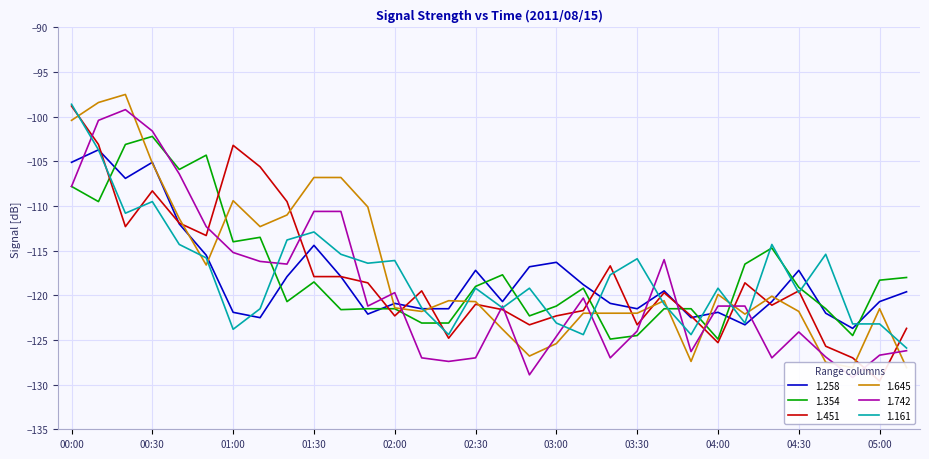

What is the difference between the highest and lowest values at 03:00?

9.1